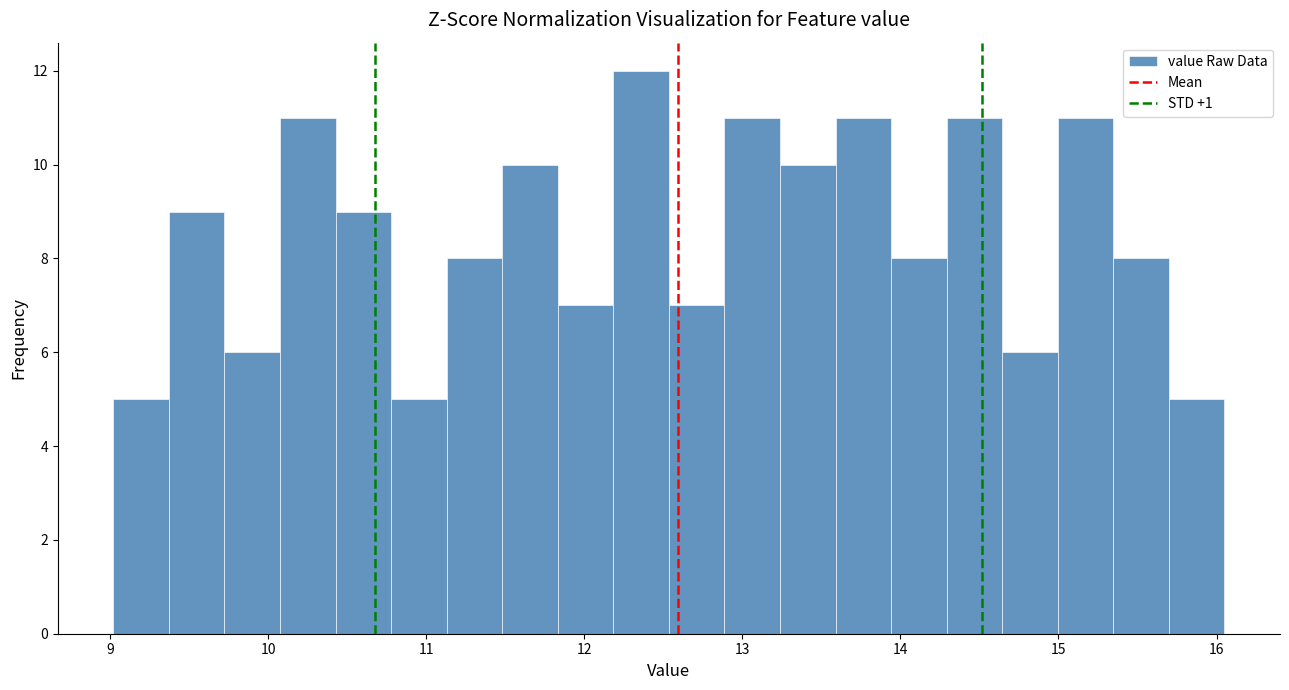

Around what value on the x-axis is the tallest bar? Give the approximate position of its centre, as read against the axis.

12.4